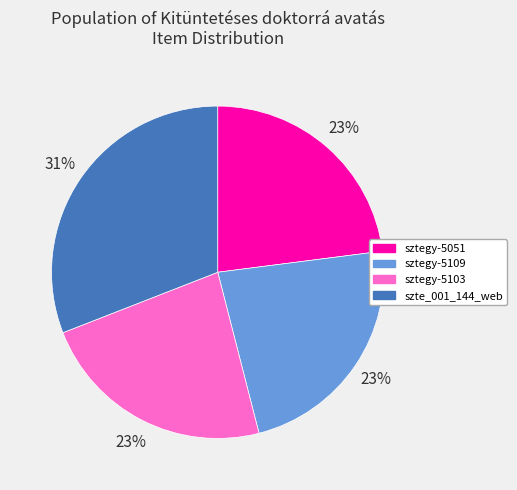

Is there a majority slice in this chart?

No